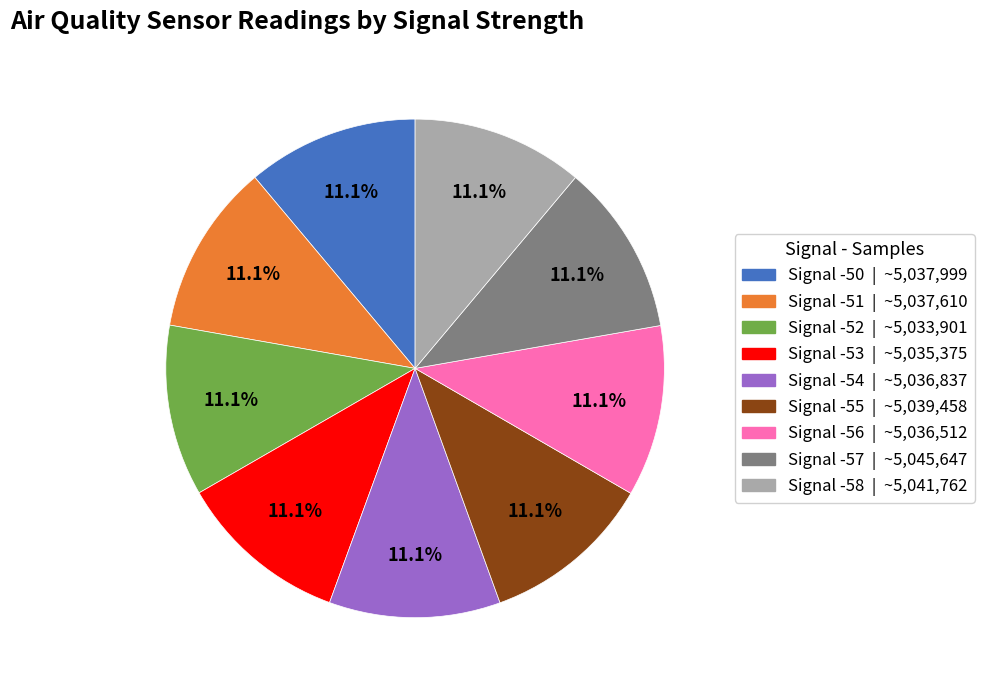

Does any single category account for the majority?

No